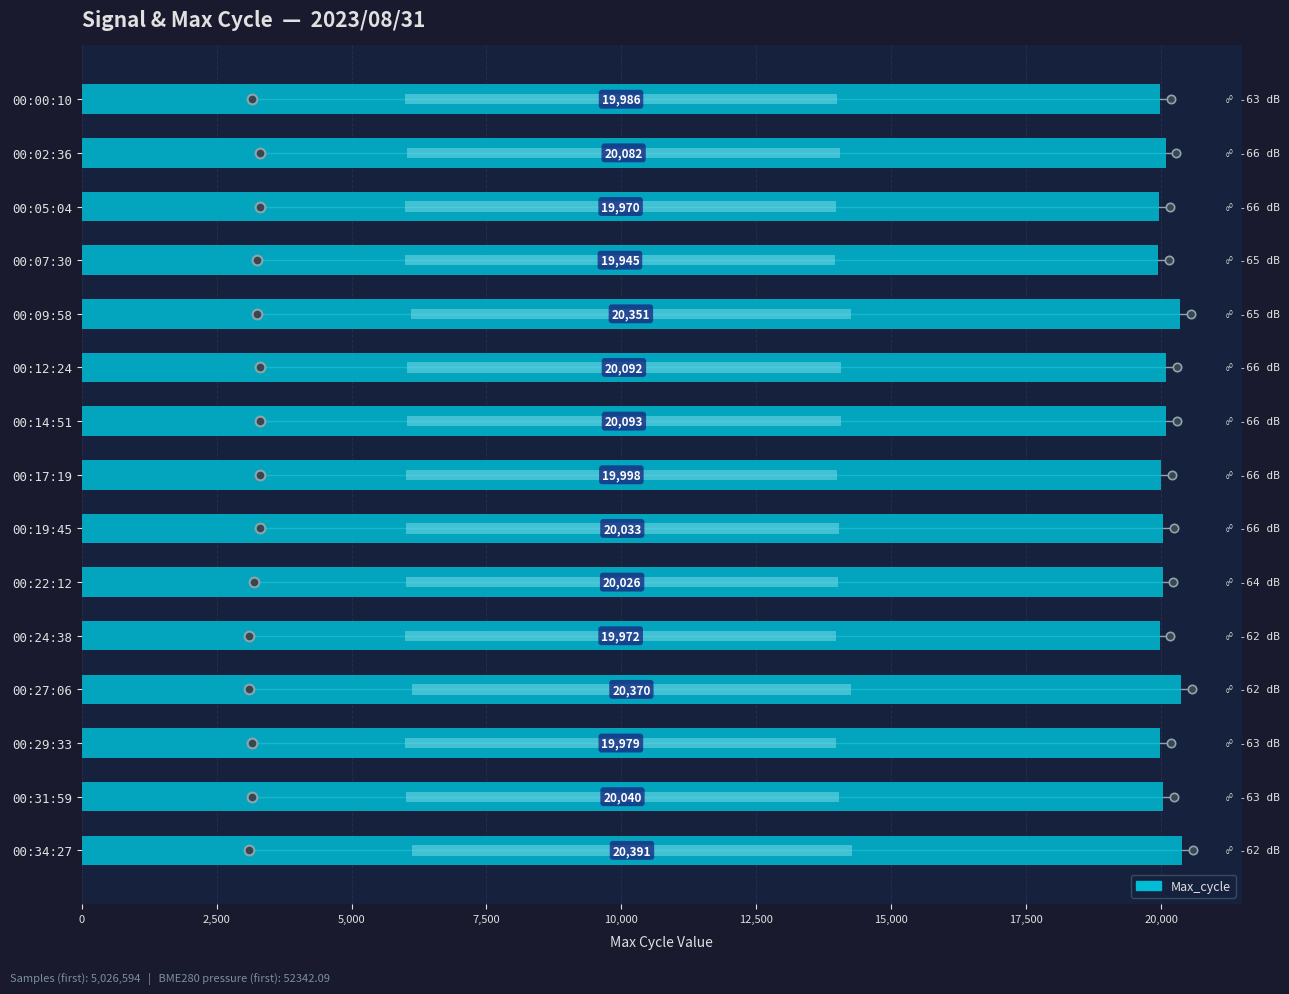

How many data points are less than 20033?

7